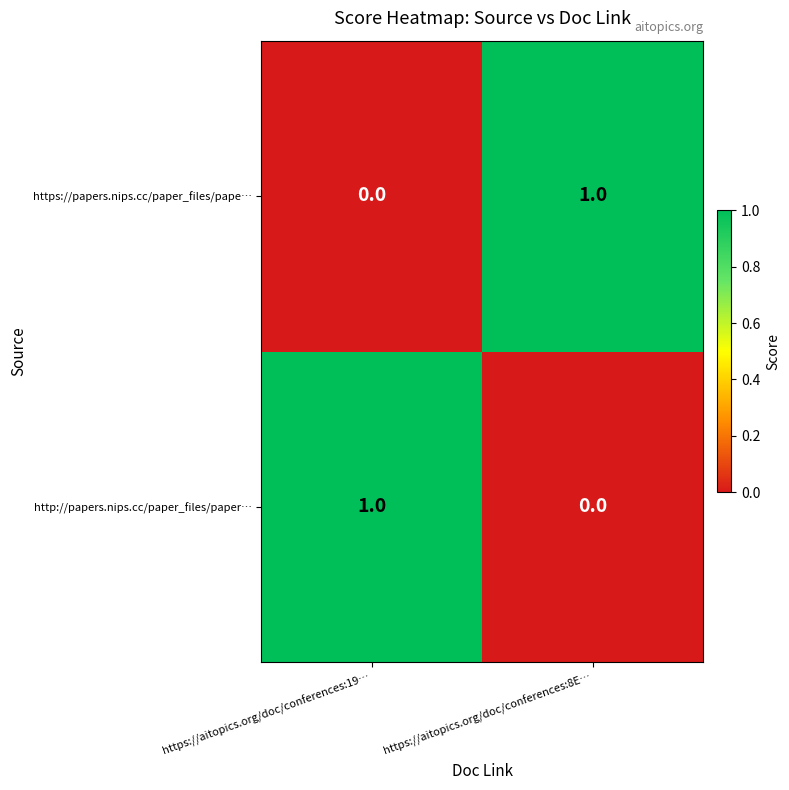

At how many categories does at least one series exceed 0?

2